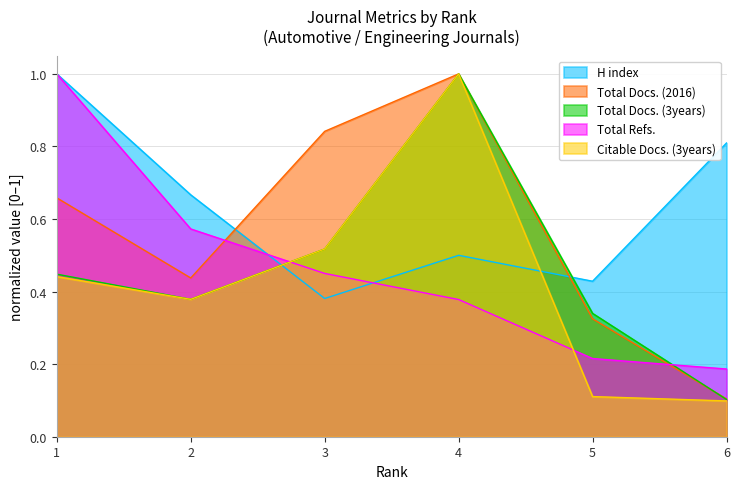

The Total Docs. (2016) series shows 0.3 at 3. True or false?

False